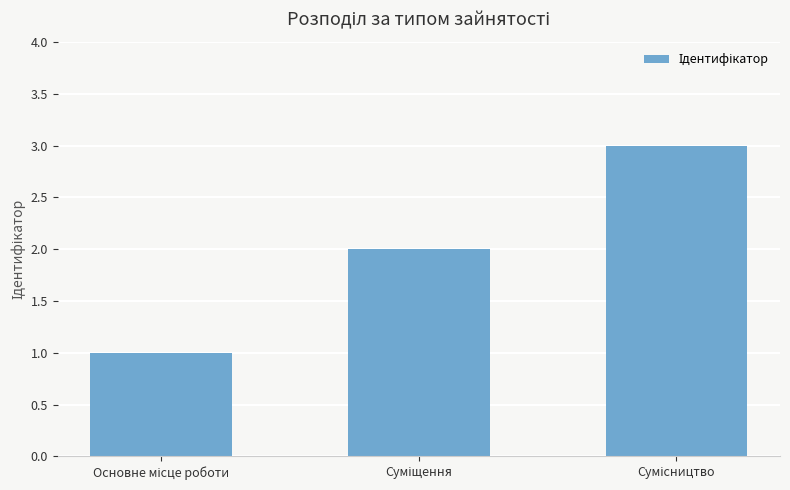

How many values are below 2?

1